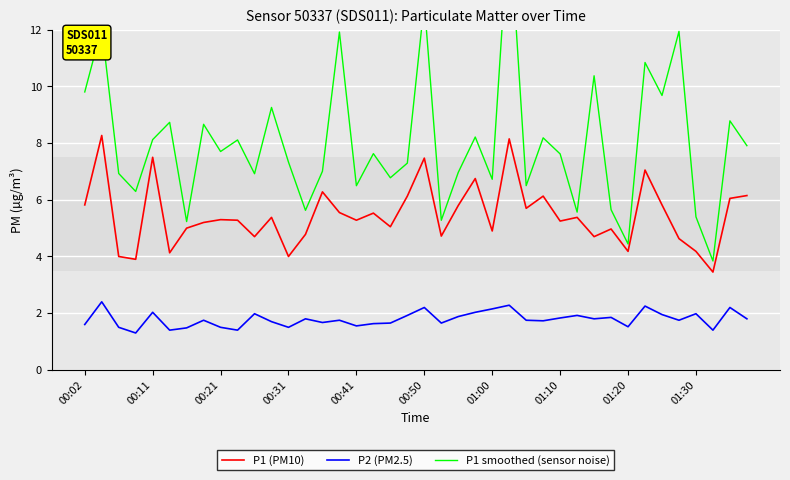

In P2 (PM2.5), how many points are lower than both neighbors (excluding endpoints)?

12